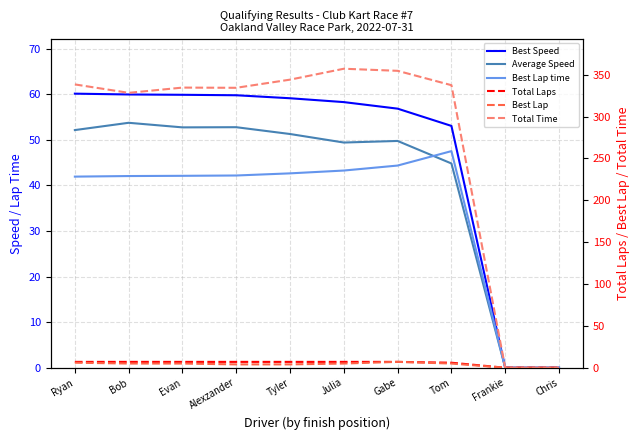

True or false: Average Speed and Total Time cross at least once.

False